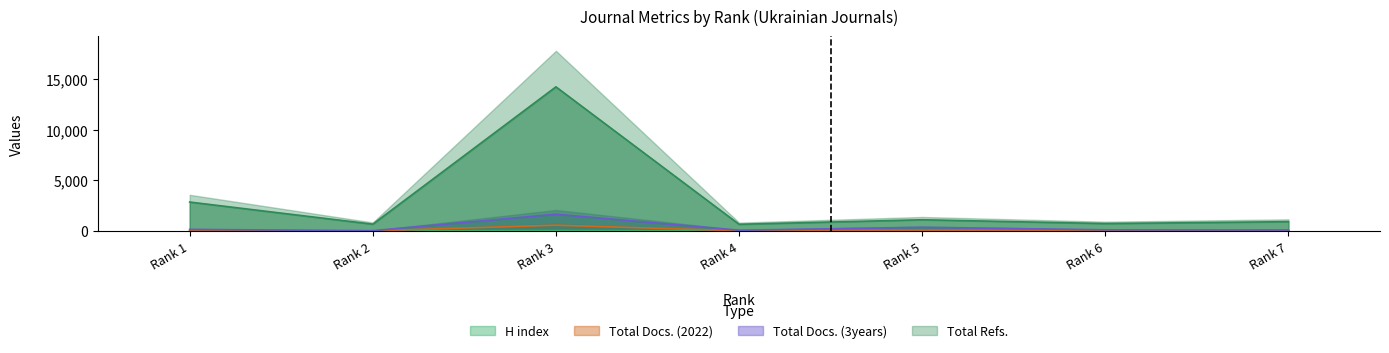

The Total Docs. (2022) series shows 22 at Rank 4. True or false?

False